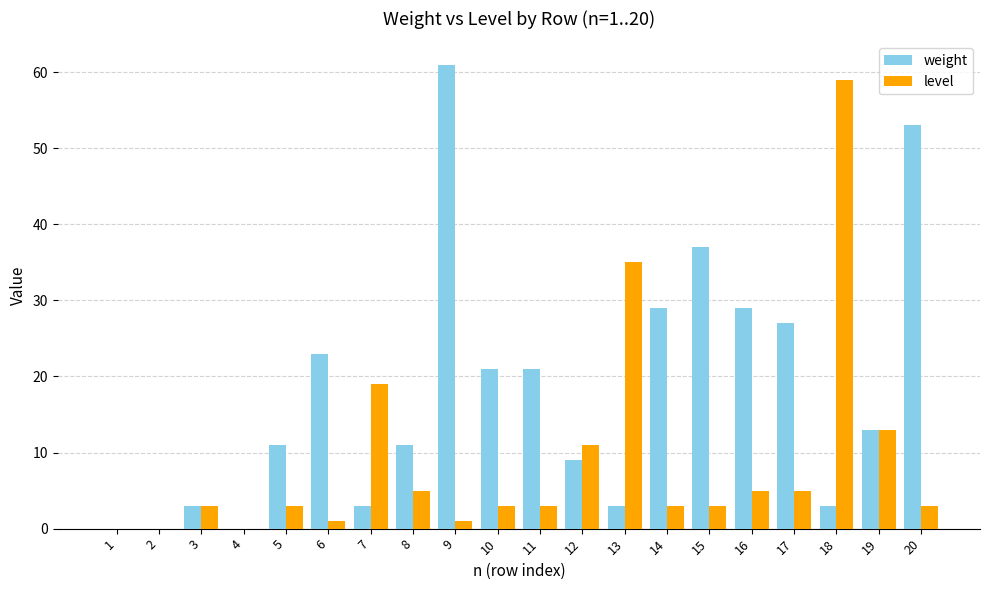

The value of weight at 9 is 61. True or false?

True